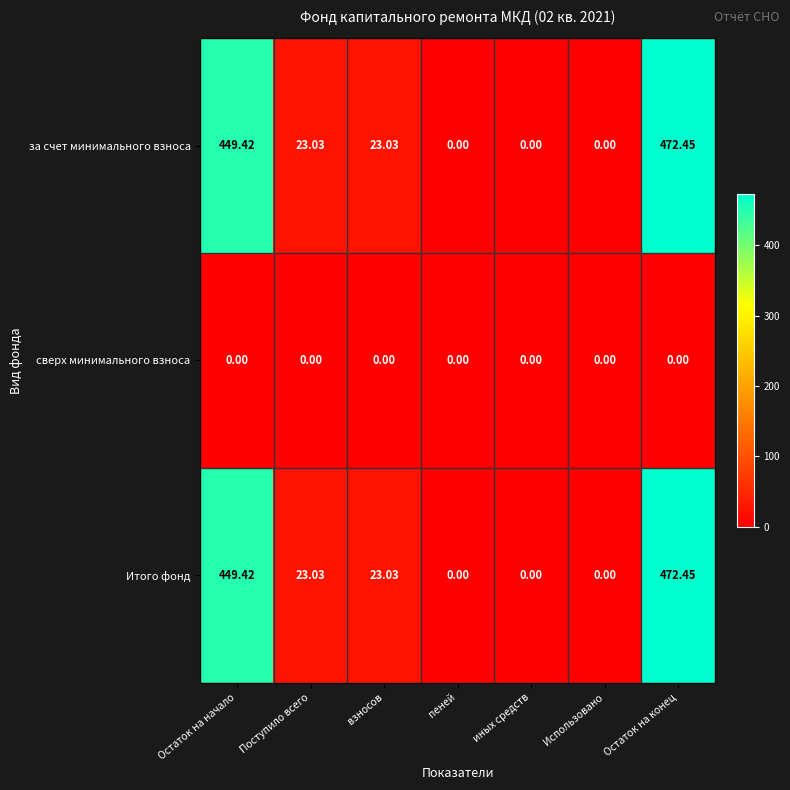

How many data points in за счет минимального взноса are less than 23?

3